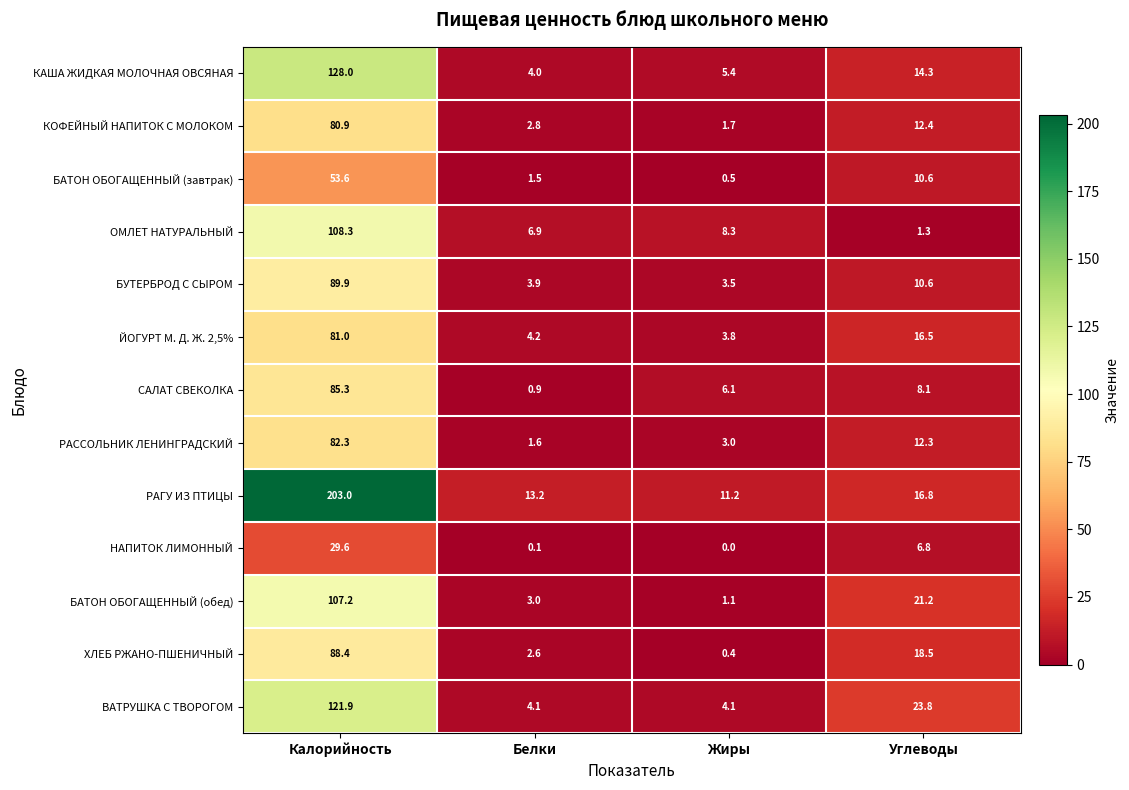

Rank the categories by ОМЛЕТ НАТУРАЛЬНЫЙ value from highest to lowest.

Калорийность, Жиры, Белки, Углеводы